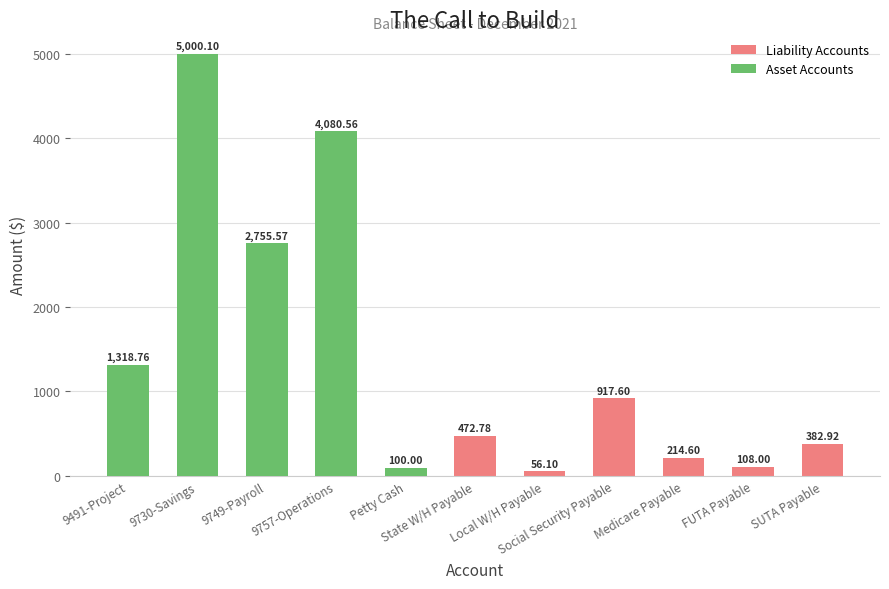

What is the difference between the maximum and minimum values in the Asset Accounts series?

5000.1